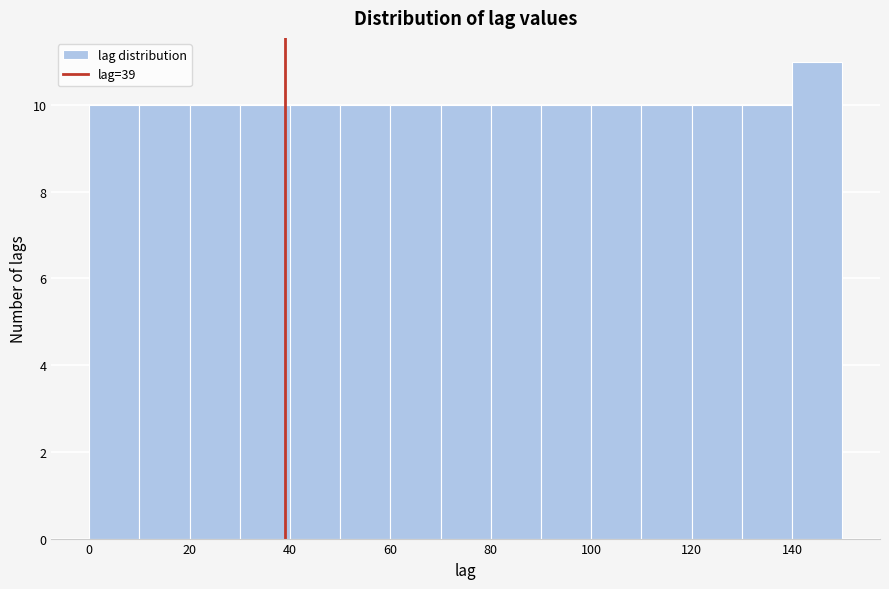

Reading left to right, list every bar in this chart as the range it spans on the x-axis followed by its height. The values are not printed on the chart, so give them approximately, as read against the axis.

0 to 10: 10
10 to 20: 10
20 to 30: 10
30 to 40: 10
40 to 50: 10
50 to 60: 10
60 to 70: 10
70 to 80: 10
80 to 90: 10
90 to 100: 10
100 to 110: 10
110 to 120: 10
120 to 130: 10
130 to 140: 10
140 to 150: 11